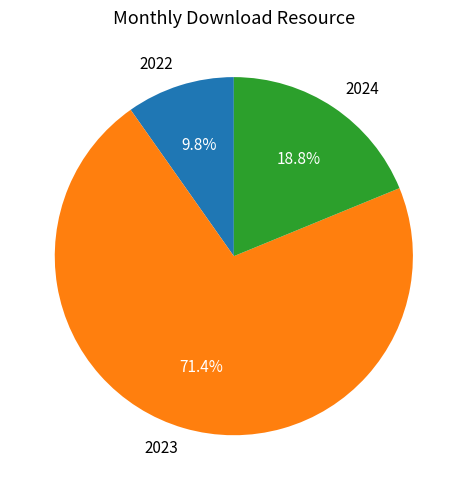

Which category has the smallest portion of the pie?

2022